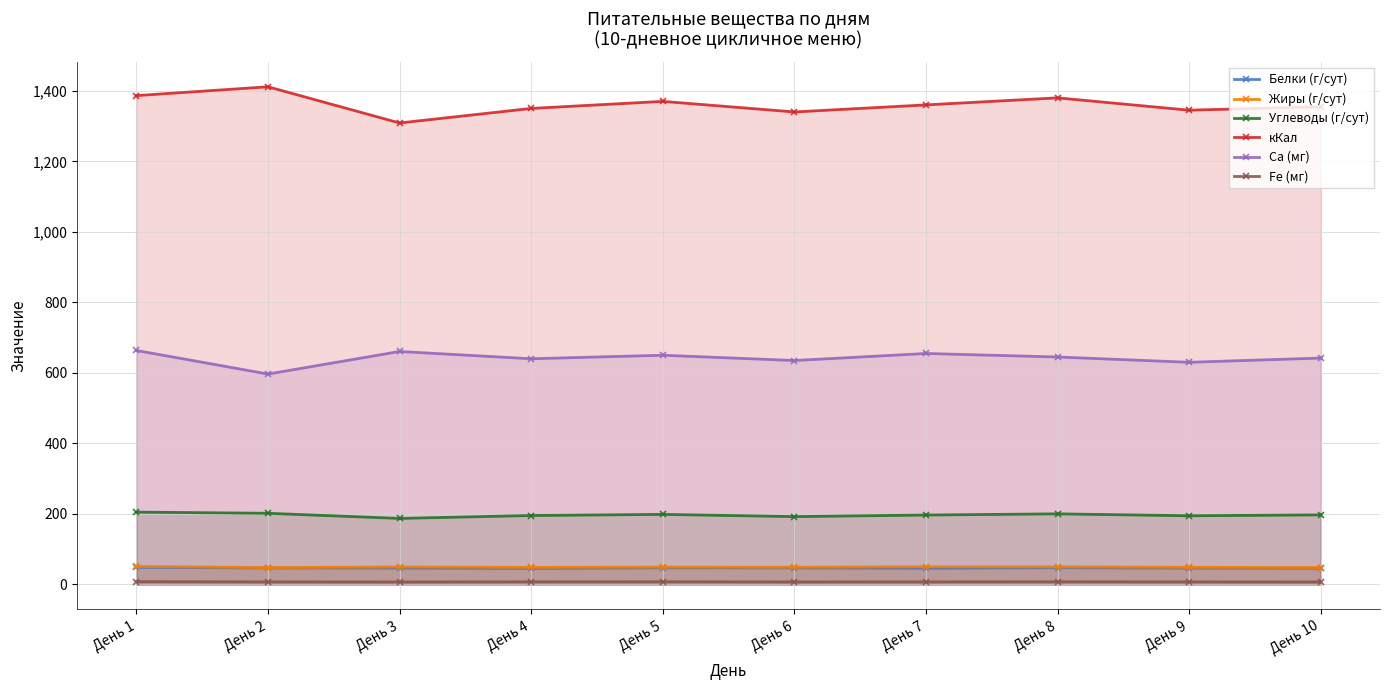

Between День 9 and День 5, which is larger?

День 5